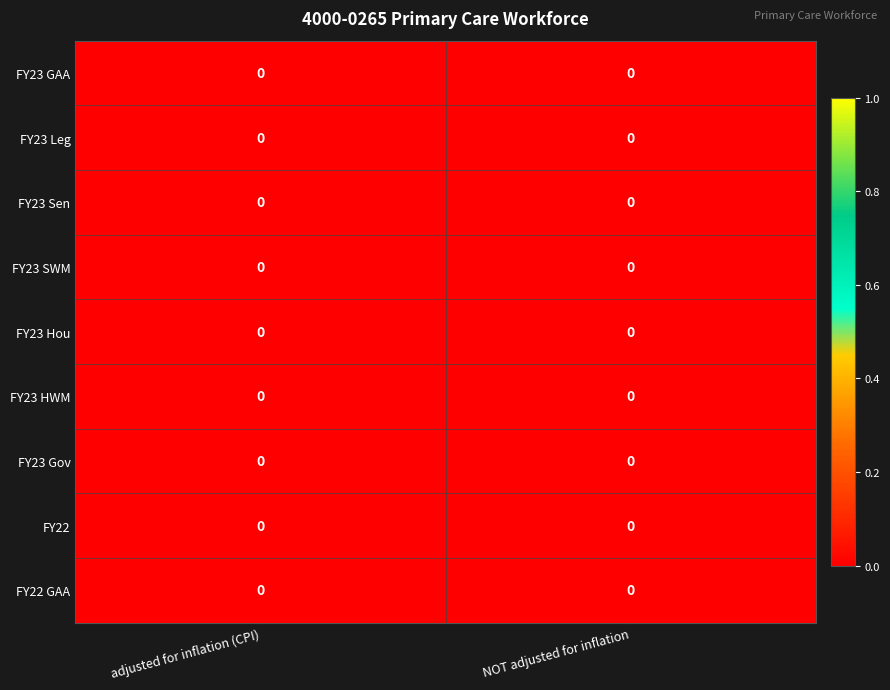

Reading left to right, extract all data points from this chart.

FY23 GAA: adjusted for inflation (CPI)=0.0	NOT adjusted for inflation=0.0
FY23 Leg: adjusted for inflation (CPI)=0.0	NOT adjusted for inflation=0.0
FY23 Sen: adjusted for inflation (CPI)=0.0	NOT adjusted for inflation=0.0
FY23 SWM: adjusted for inflation (CPI)=0.0	NOT adjusted for inflation=0.0
FY23 Hou: adjusted for inflation (CPI)=0.0	NOT adjusted for inflation=0.0
FY23 HWM: adjusted for inflation (CPI)=0.0	NOT adjusted for inflation=0.0
FY23 Gov: adjusted for inflation (CPI)=0.0	NOT adjusted for inflation=0.0
FY22: adjusted for inflation (CPI)=0.0	NOT adjusted for inflation=0.0
FY22 GAA: adjusted for inflation (CPI)=0.0	NOT adjusted for inflation=0.0